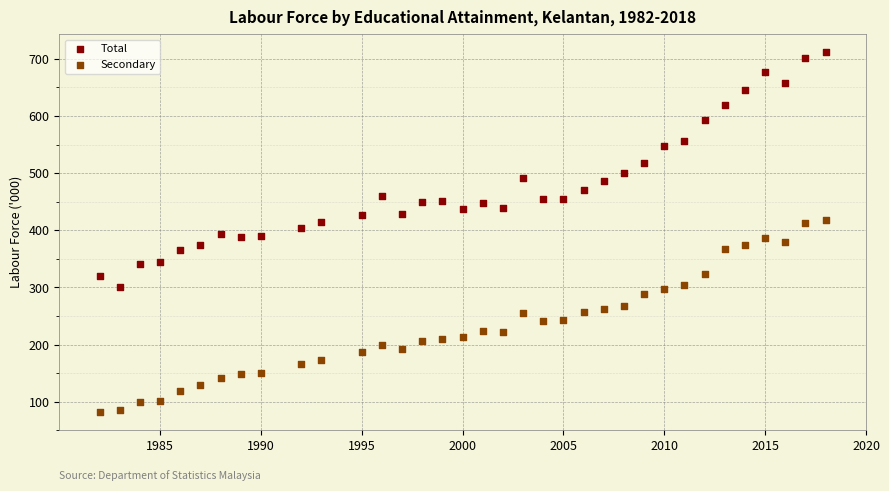

Which series has the widest spread of Y values?

Total